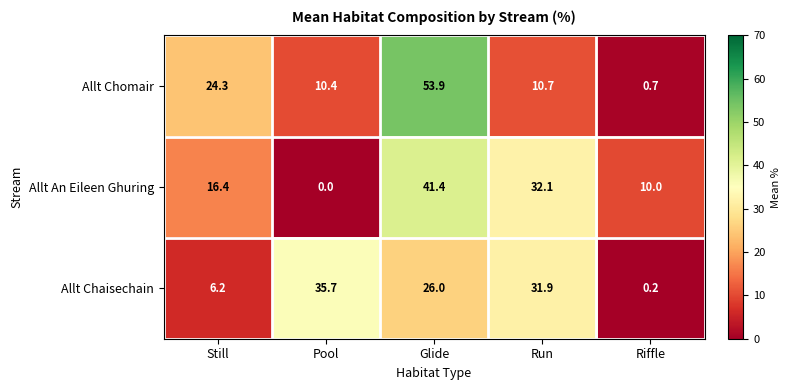

At how many categories does at least one series exceed 27?

3